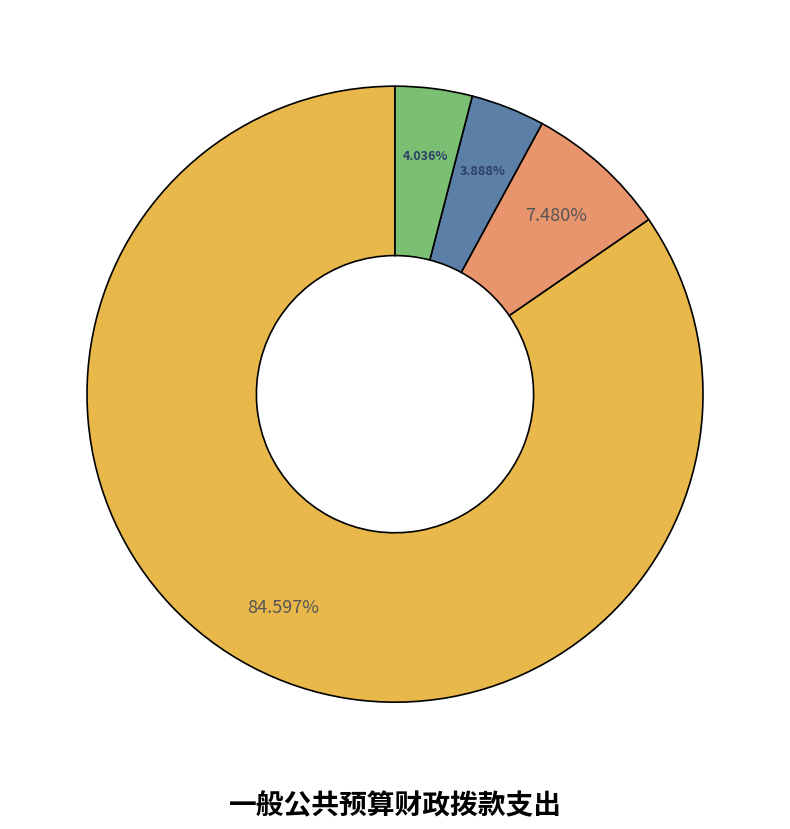

Is there any slice that represents more than half of the pie?

Yes